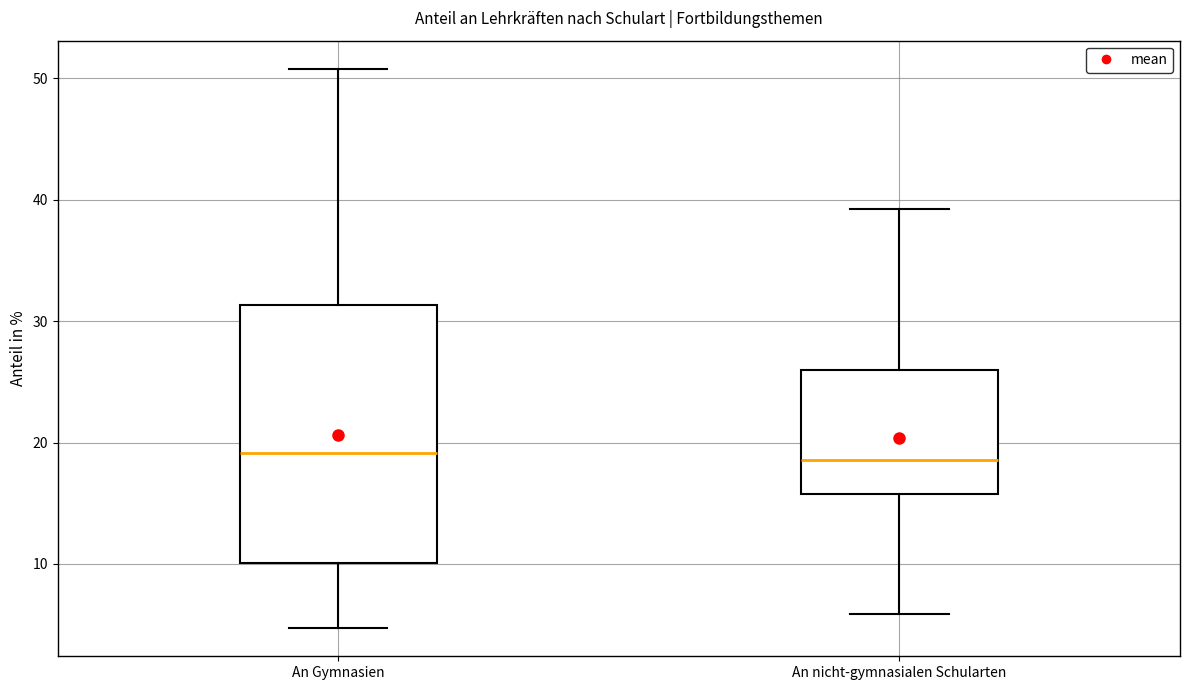

Comparing the boxes themselves (not the whiskers), which one is the tallest?

An Gymnasien